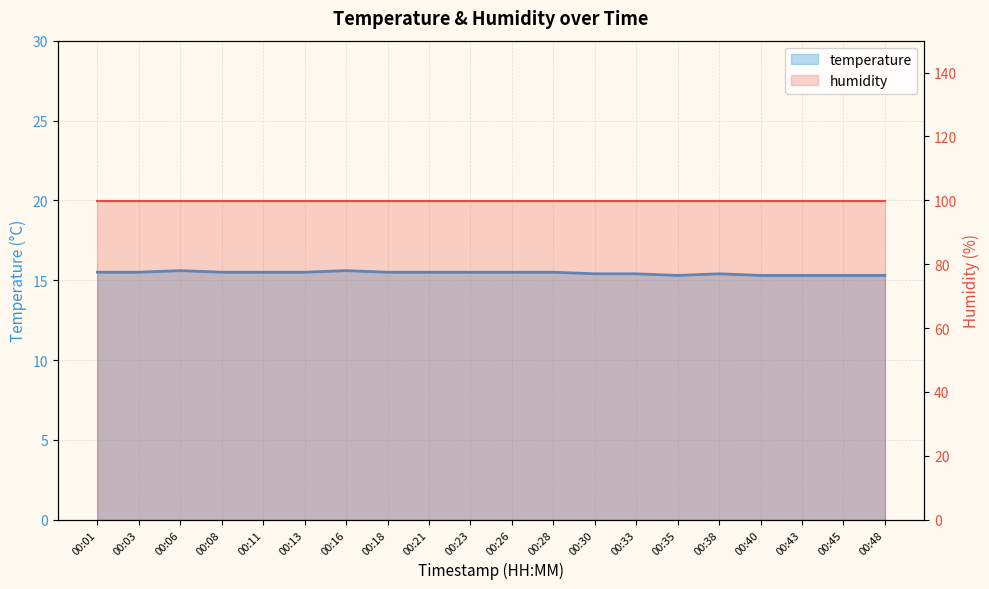

Reading left to right, extract all data points from this chart.

temperature: 00:01=15.5	00:03=15.5	00:06=15.6	00:08=15.5	00:11=15.5	00:13=15.5	00:16=15.6	00:18=15.5	00:21=15.5	00:23=15.5	00:26=15.5	00:28=15.5	00:30=15.4	00:33=15.4	00:35=15.3	00:38=15.4	00:40=15.3	00:43=15.3	00:45=15.3	00:48=15.3
humidity: 00:01=99.9	00:03=99.9	00:06=99.9	00:08=99.9	00:11=99.9	00:13=99.9	00:16=99.9	00:18=99.9	00:21=99.9	00:23=99.9	00:26=99.9	00:28=99.9	00:30=99.9	00:33=99.9	00:35=99.9	00:38=99.9	00:40=99.9	00:43=99.9	00:45=99.9	00:48=99.9